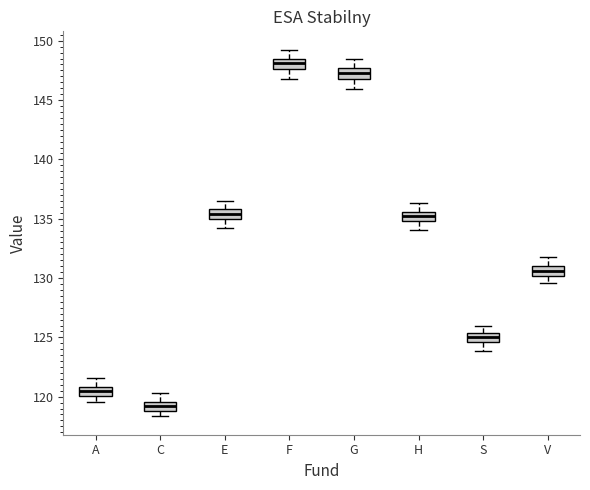

Where is the upper edge of the box for A on the y-axis? The values are not printed on the chart, so give them approximately, as read against the axis.

121.0